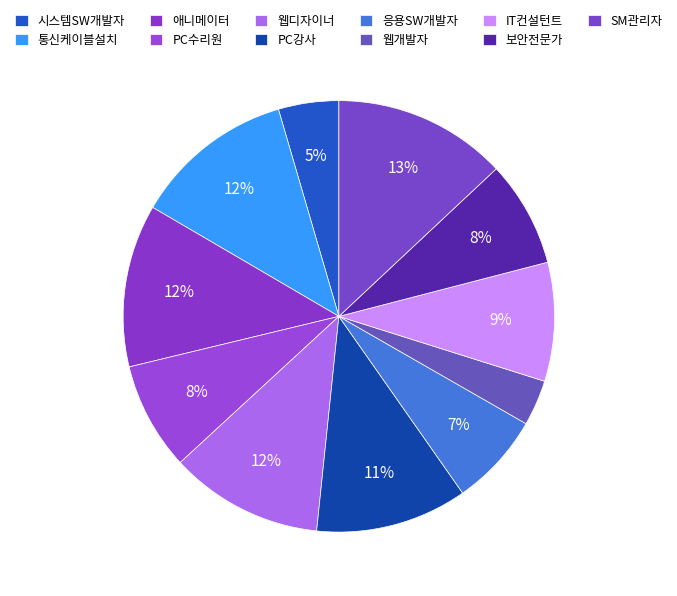

The 보안전문가 slice represents 1% of the pie. True or false?

False